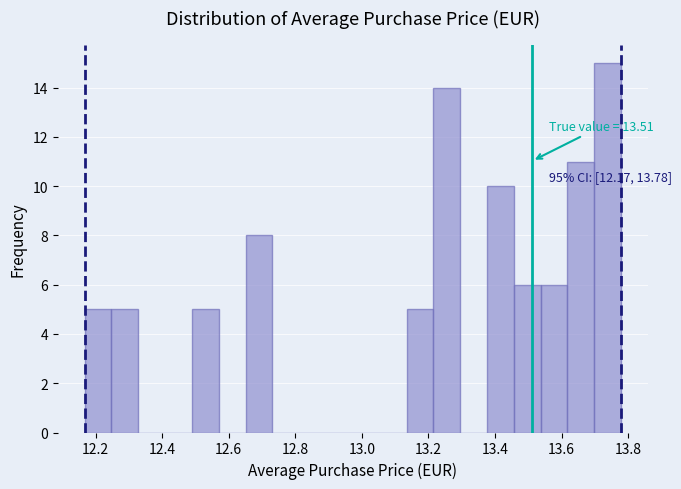

Over which range of the x-axis is the bar tallest?

13.70 to 13.78